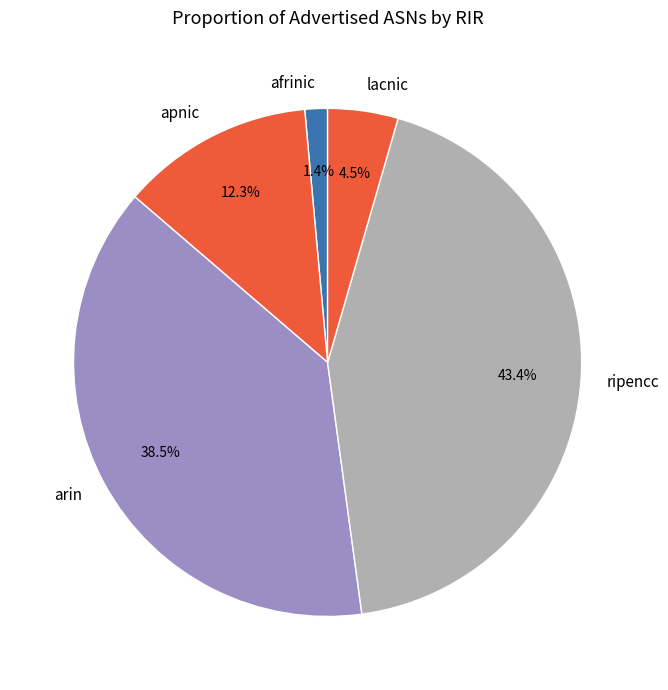

What percentage is the afrinic slice, to the nearest percent?

1%